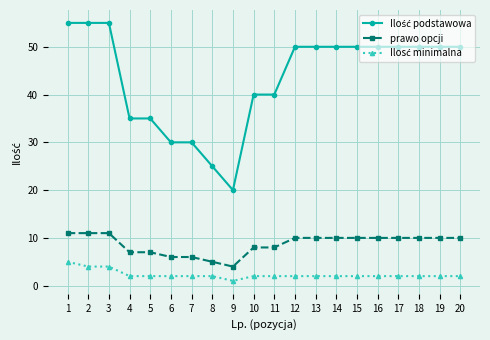

How many data points in prawo opcji are less than 10?

8